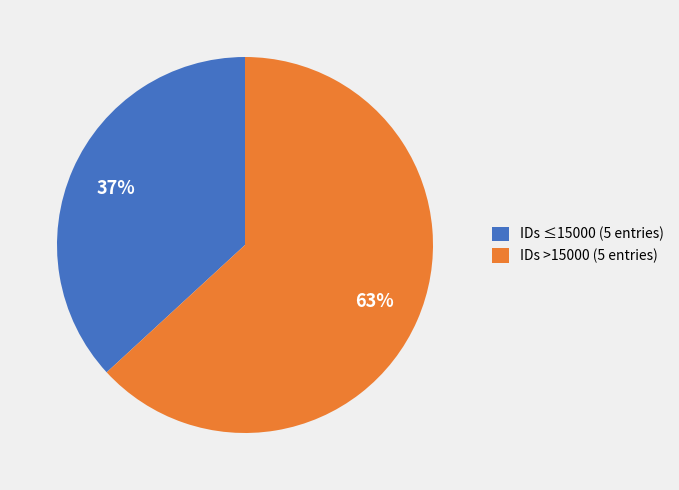

Which slice is the largest?

IDs >15000 (5 entries)